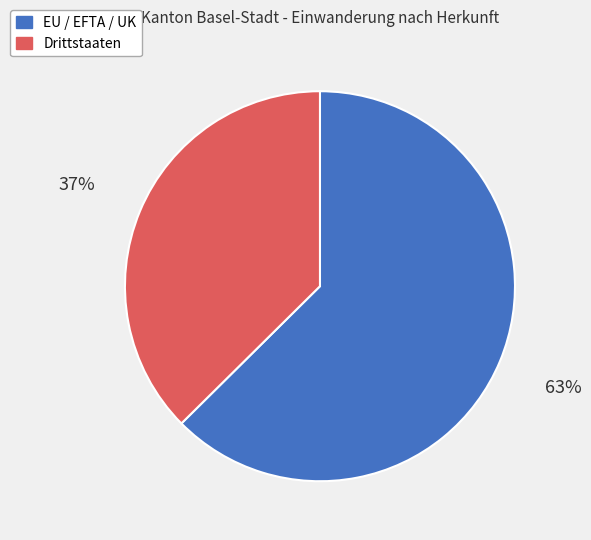

Is it true that Drittstaaten is 37% of the pie?

True